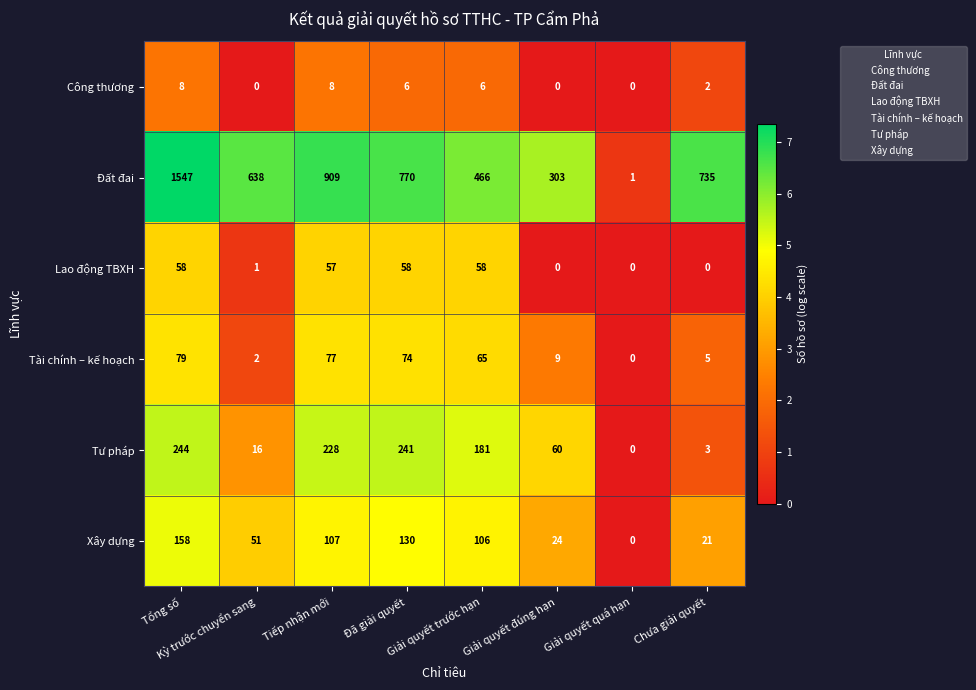

Which series has the largest total across all categories?

Đất đai